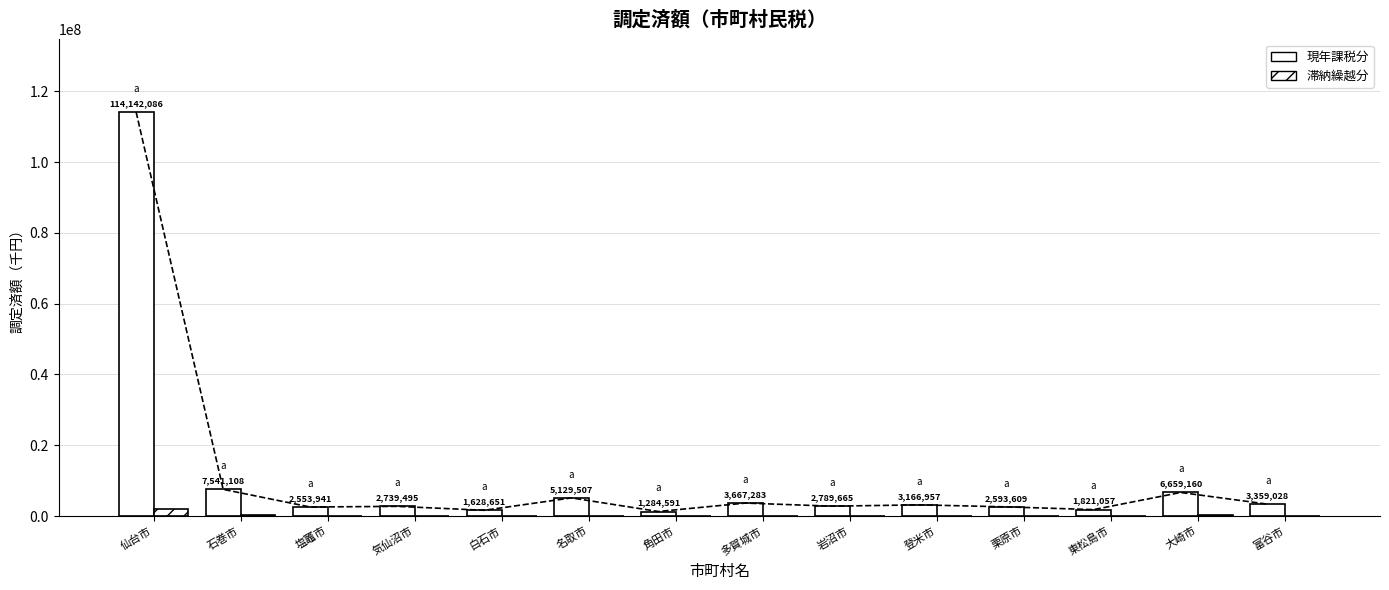

How many values in the 現年課税分 series exceed 3166957?

6